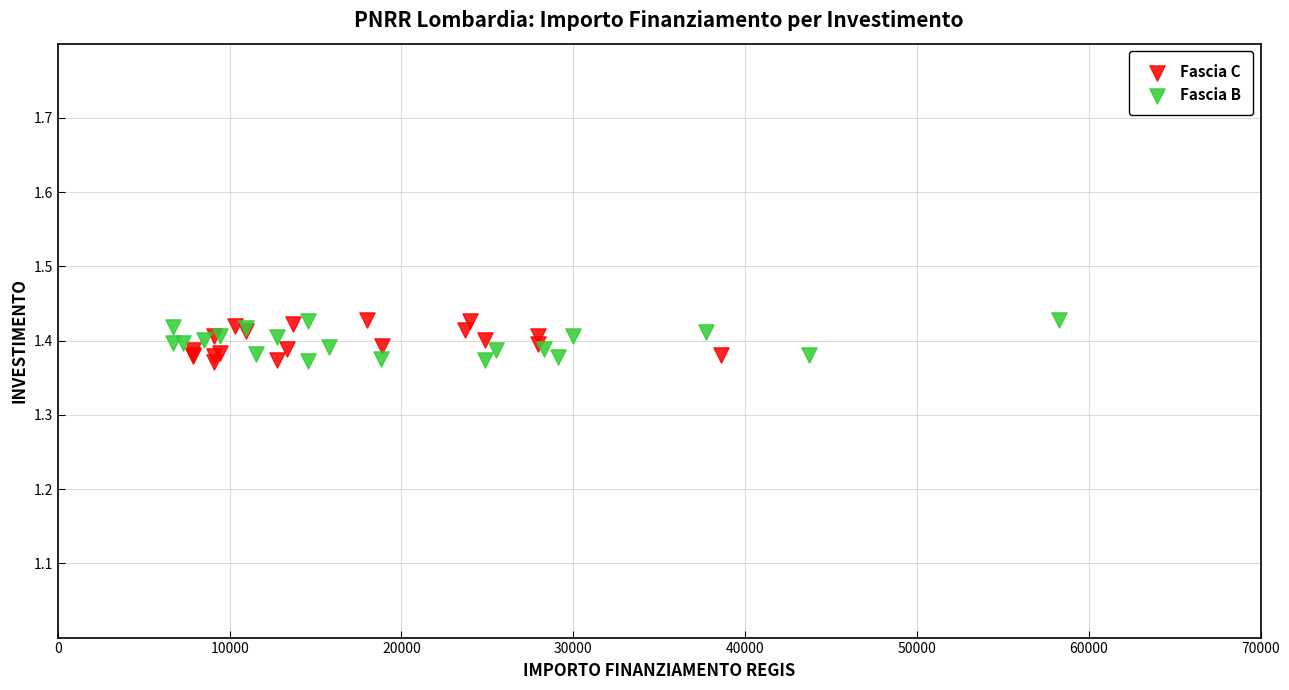

What are all the series names shown in the legend?

Fascia C, Fascia B